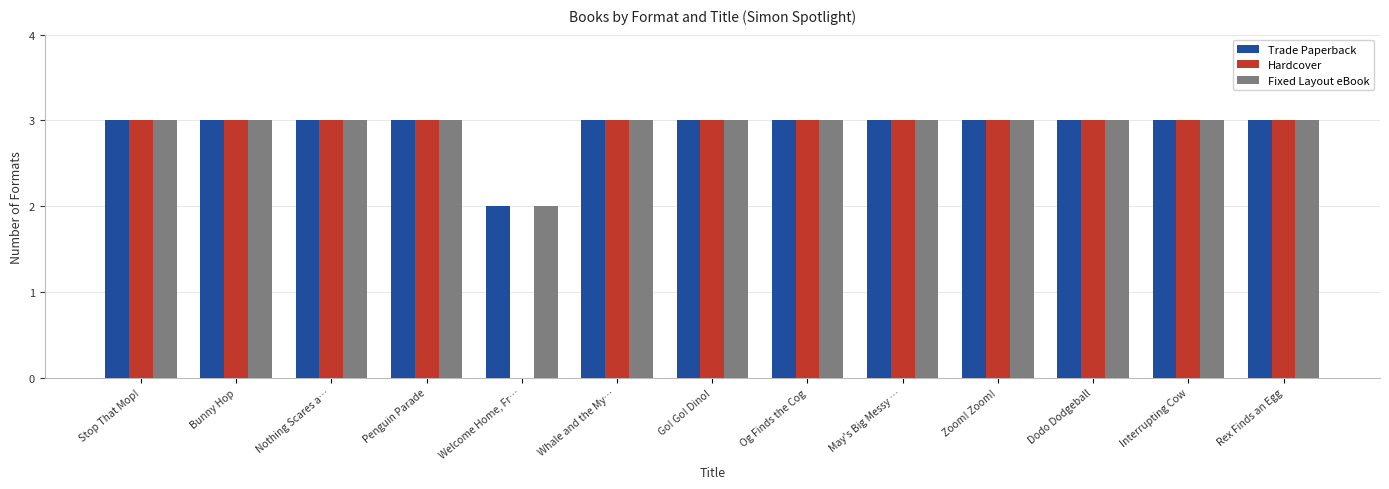

True or false: Hardcover has a value of 3 at May's Big Messy ….

True